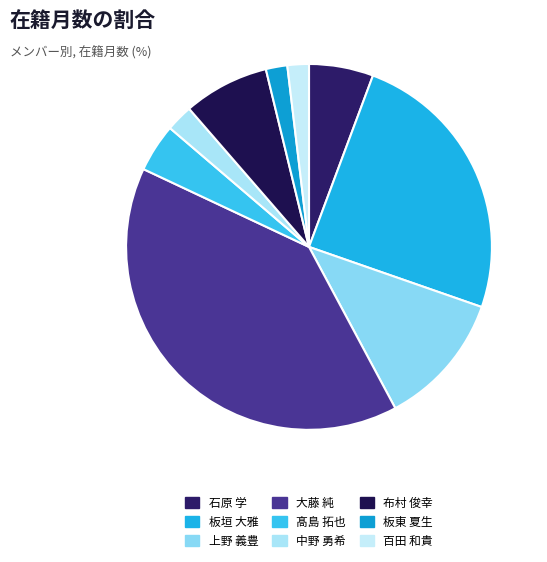

Count the number of slices in the pie.

9